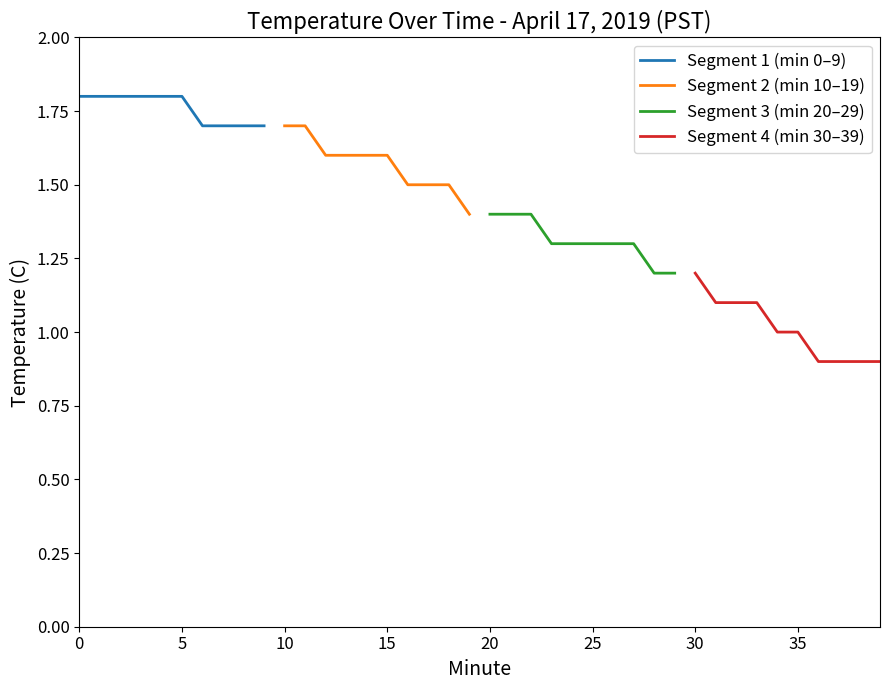

What is the average value of the Segment 2 (min 10–19) series?

1.6